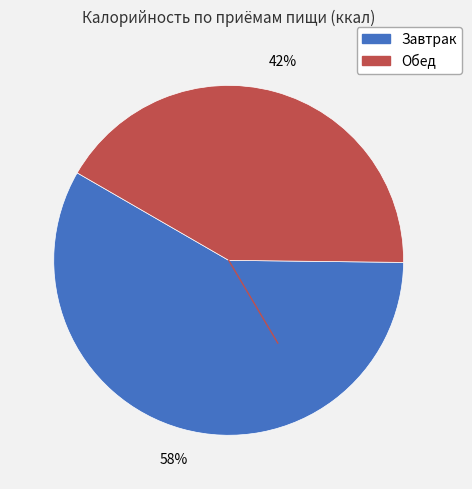

Does any single category account for the majority?

Yes